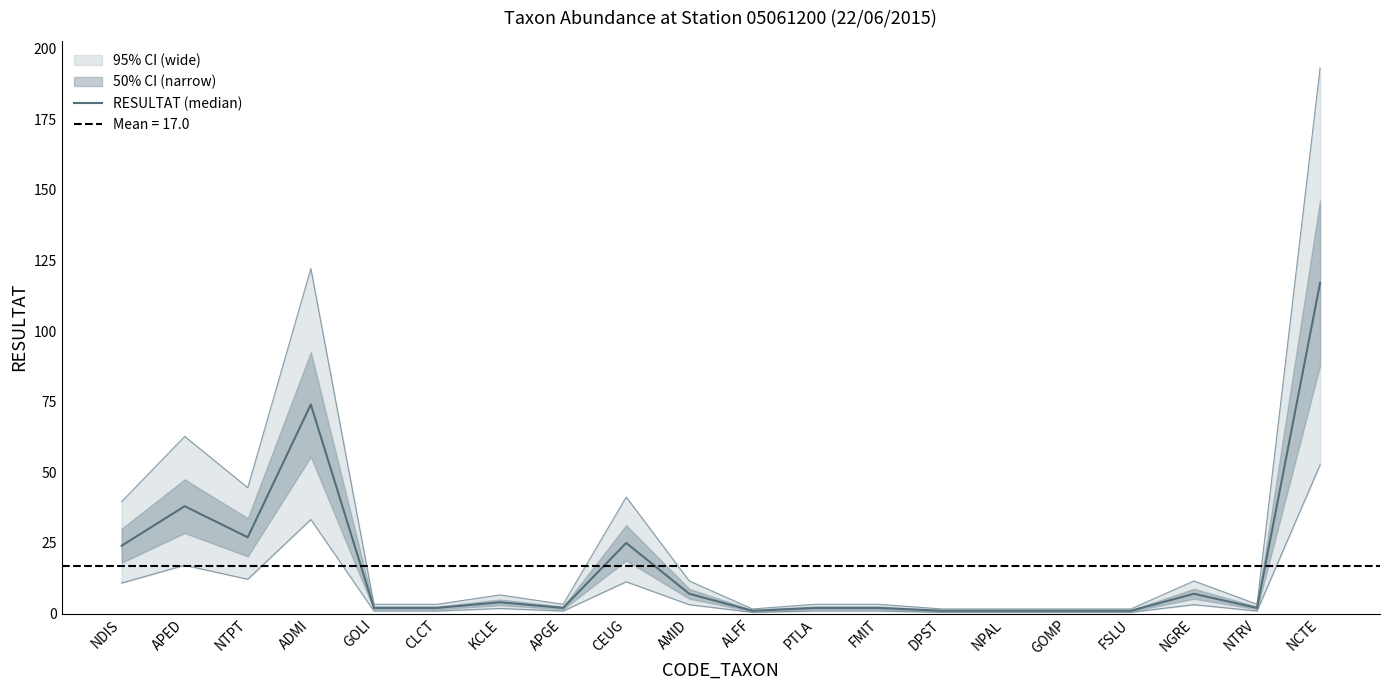

At which category does the data reach its first local peak?

APED